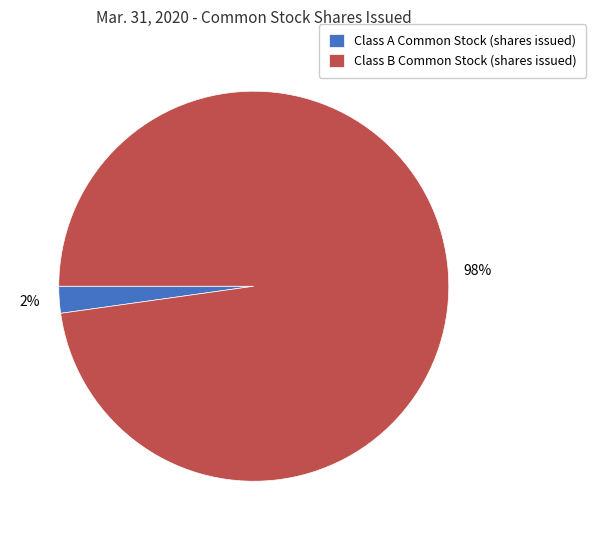

To the nearest percent, what is the difference between the Class B Common Stock (shares issued) and Class A Common Stock (shares issued) slice percentages?

96%